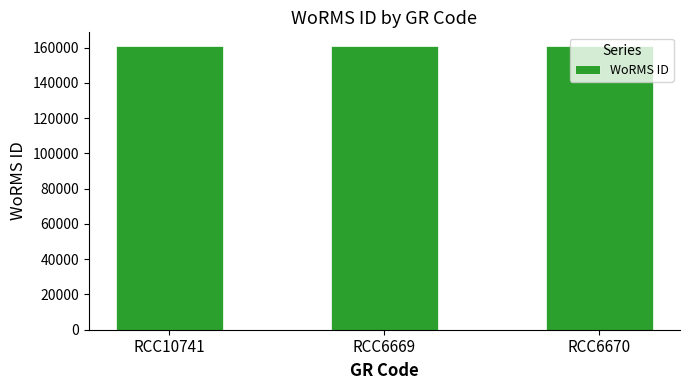

How many bars are there in total?

3